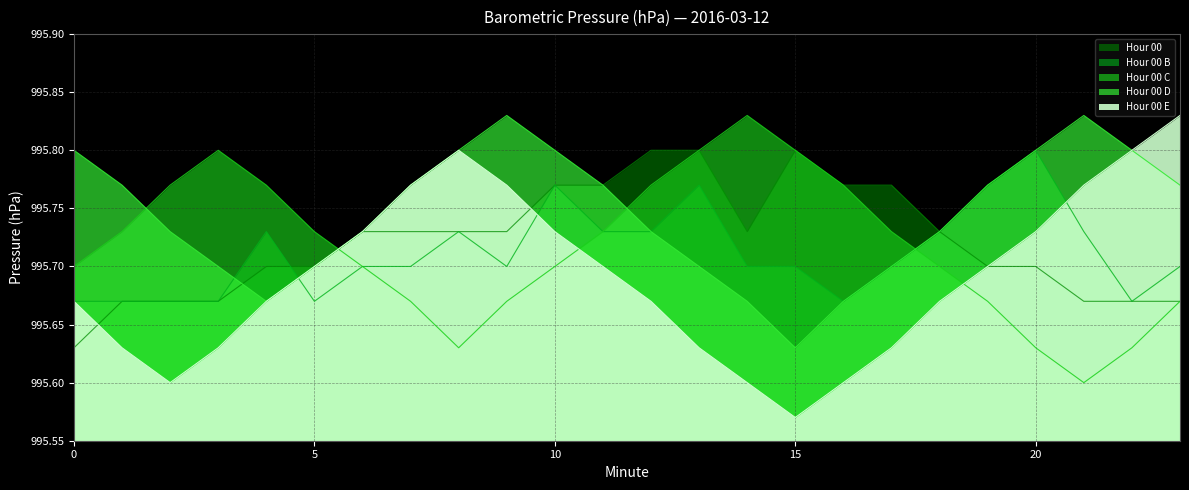

What is the total value across all series at 8?

4978.7